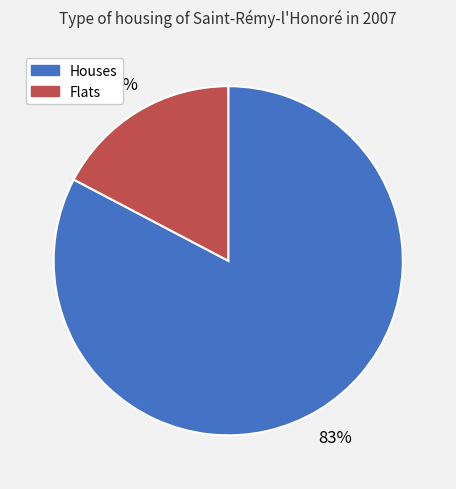

To the nearest percent, what is the average slice percentage?

50%